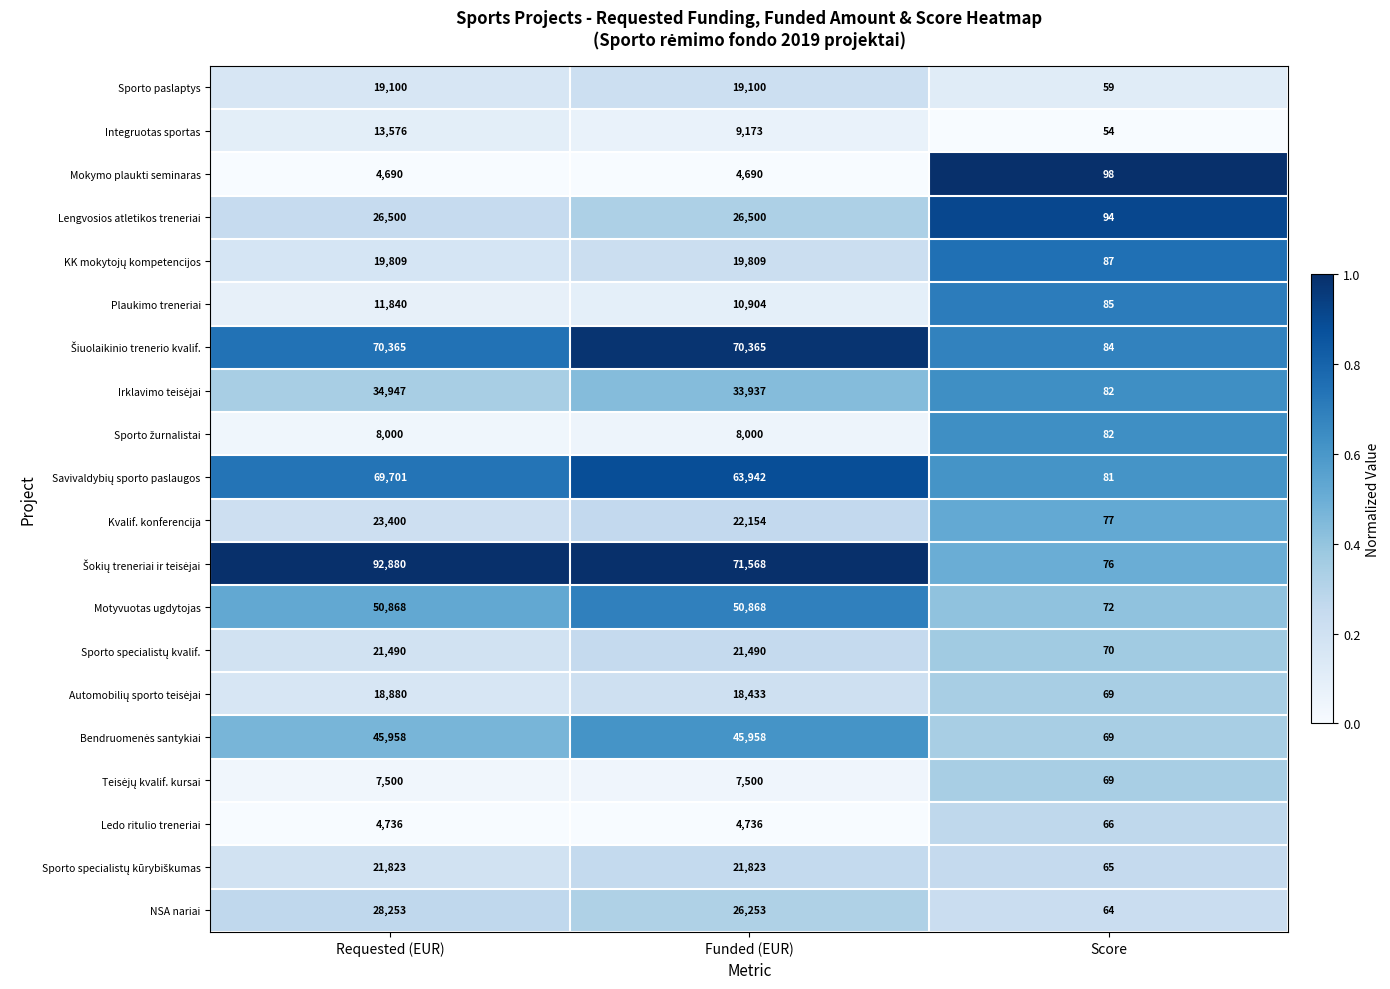

What is the maximum value shown in the chart?

92880